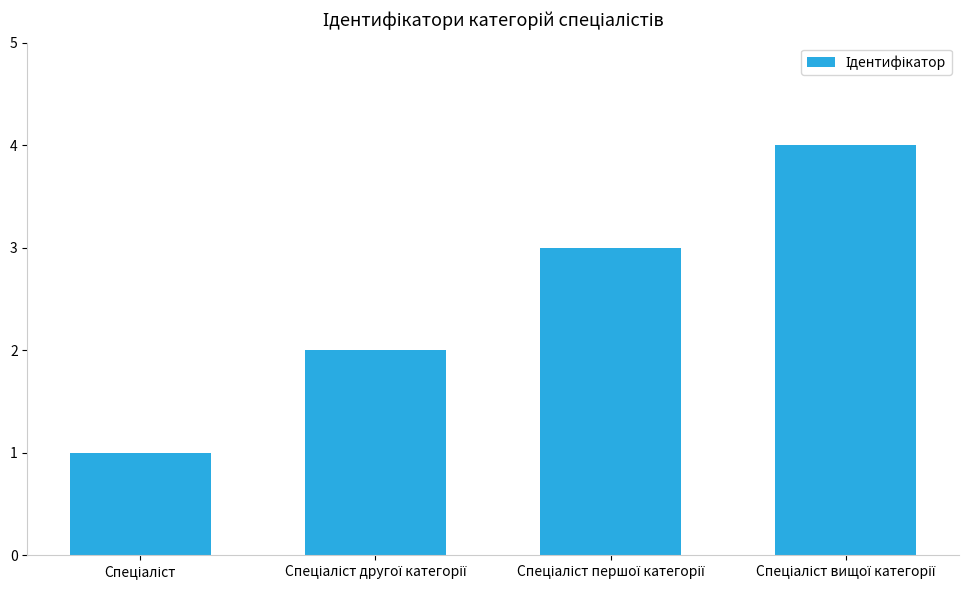

What is the difference between the maximum and minimum values?

3